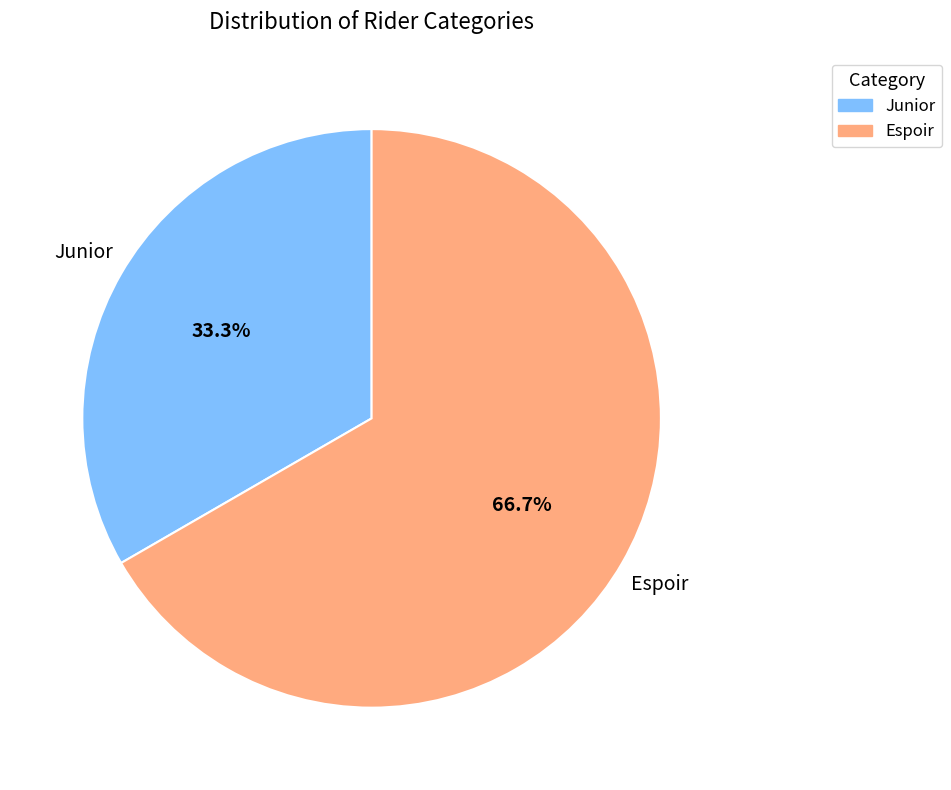

Is there any slice that represents more than half of the pie?

Yes